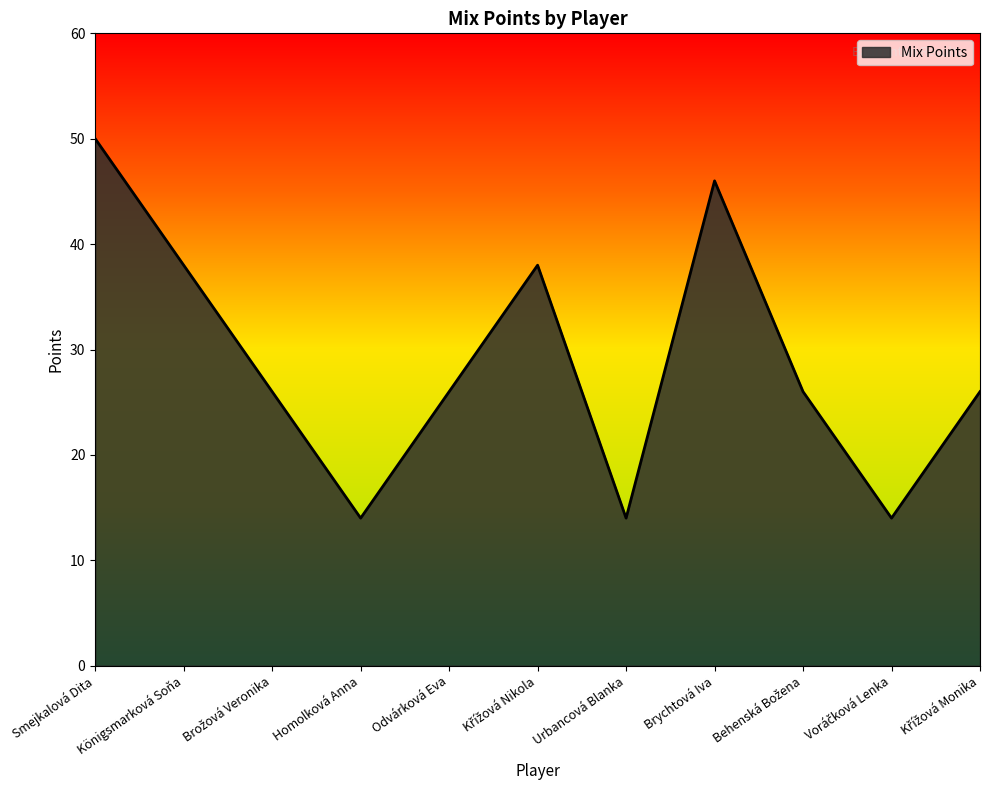

What is the difference between the maximum and minimum values?

36